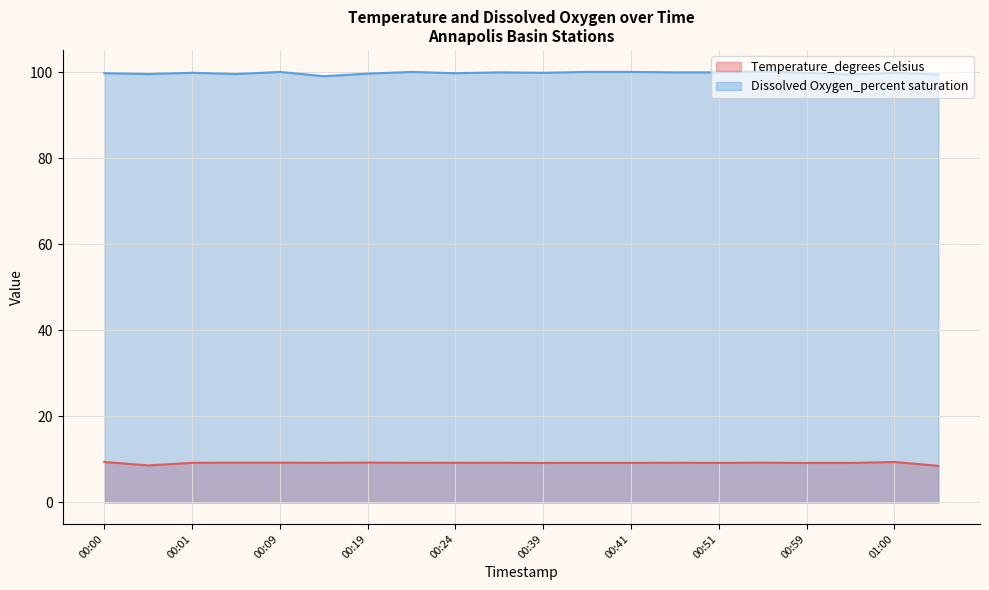

True or false: Temperature_degrees Celsius and Dissolved Oxygen_percent saturation intersect in this chart.

False